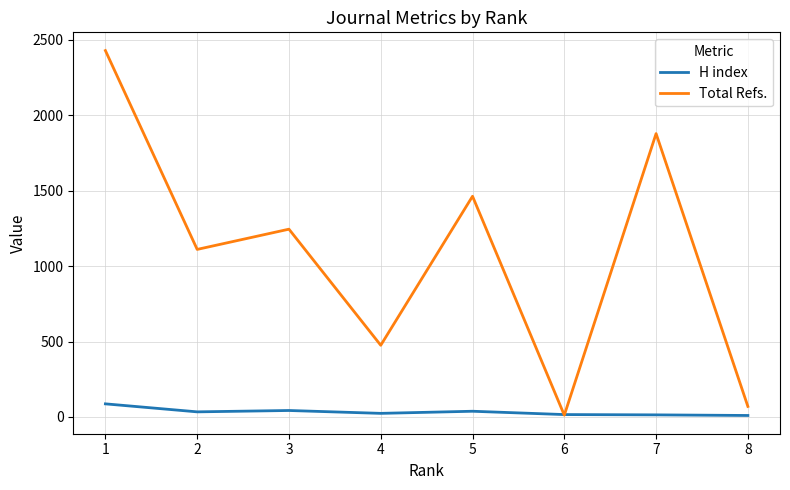

How many Total Refs. values are between 475 and 1877?

5